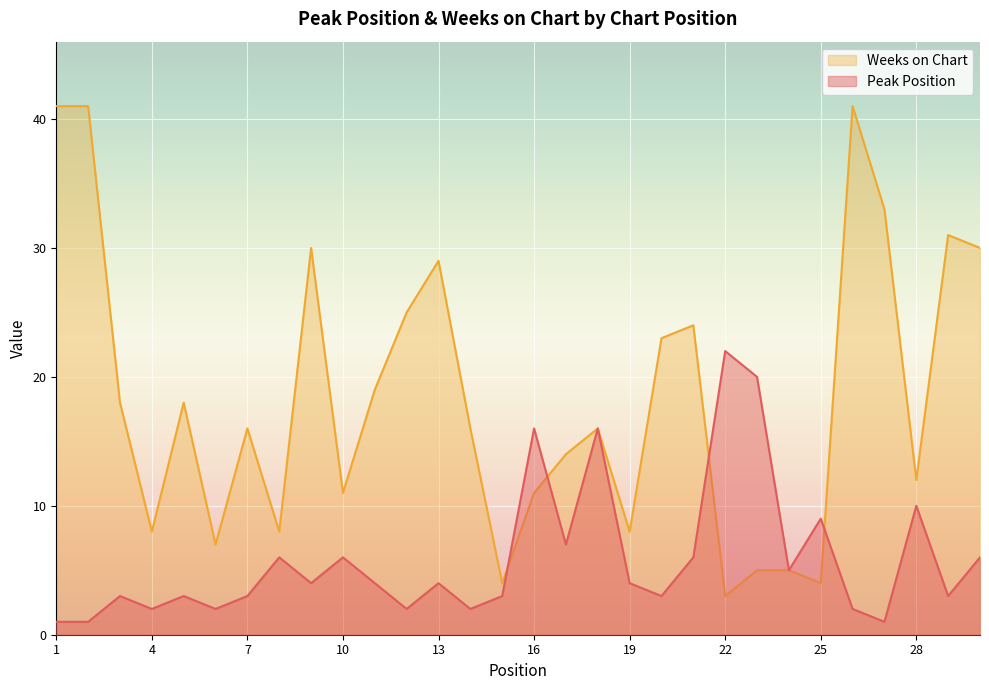

How many data points in Weeks on Chart are less than 16?

13